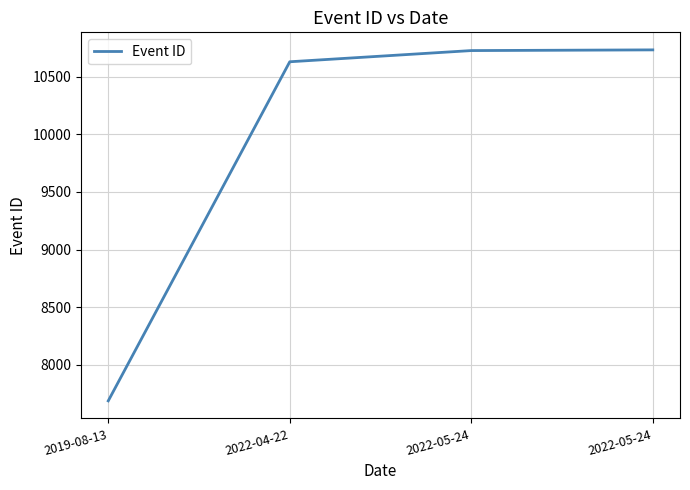

The chart shows a value of 10295 at 2019-08-13. True or false?

False